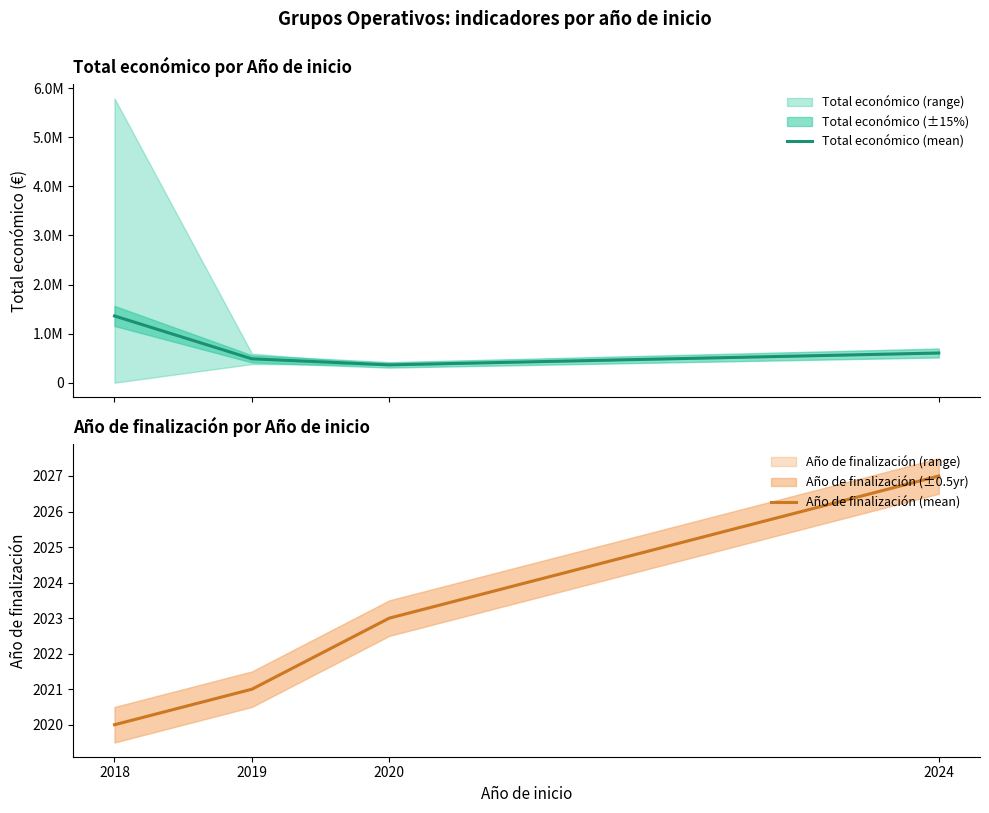

What is the total value across all series at 2020?

365447.0